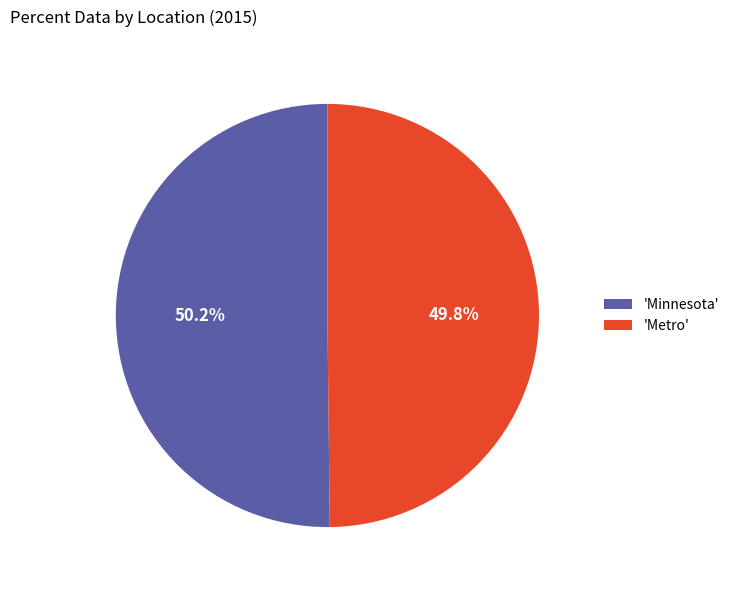

Is there a majority slice in this chart?

Yes